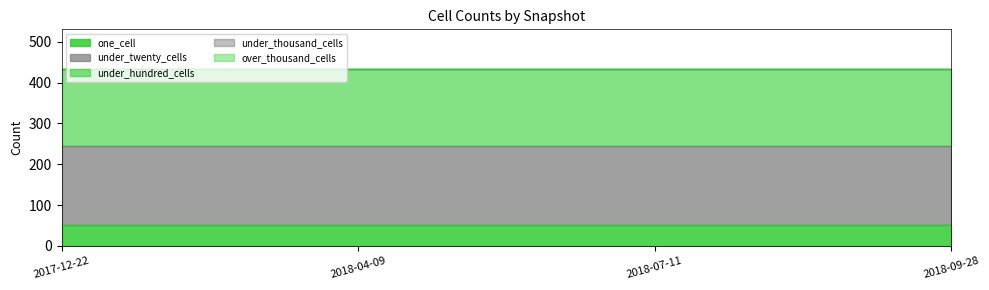

True or false: under_twenty_cells has a value of 120 at 2018-04-09.

False